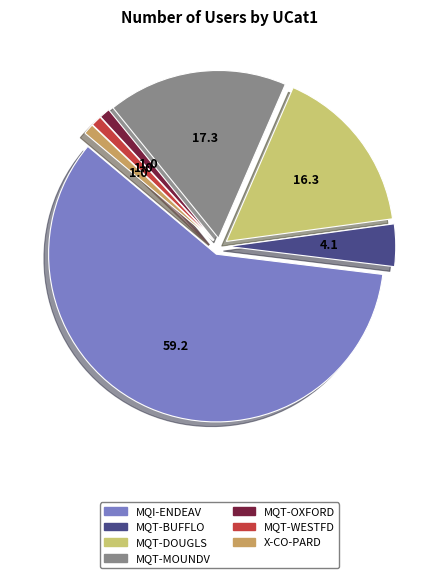

What is the largest slice in the pie chart?

MQI-ENDEAV